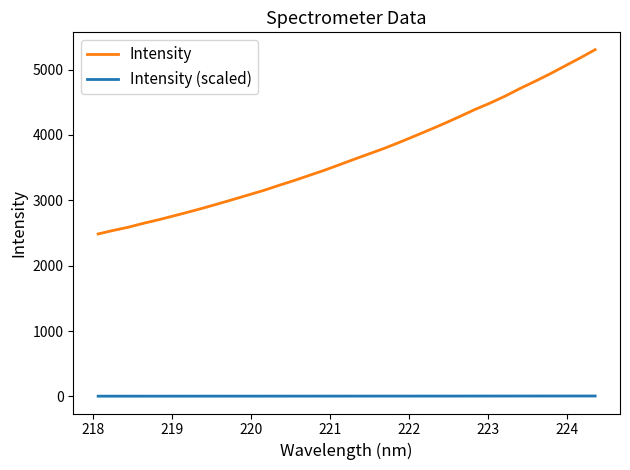

What is the greatest value displayed?

5305.9